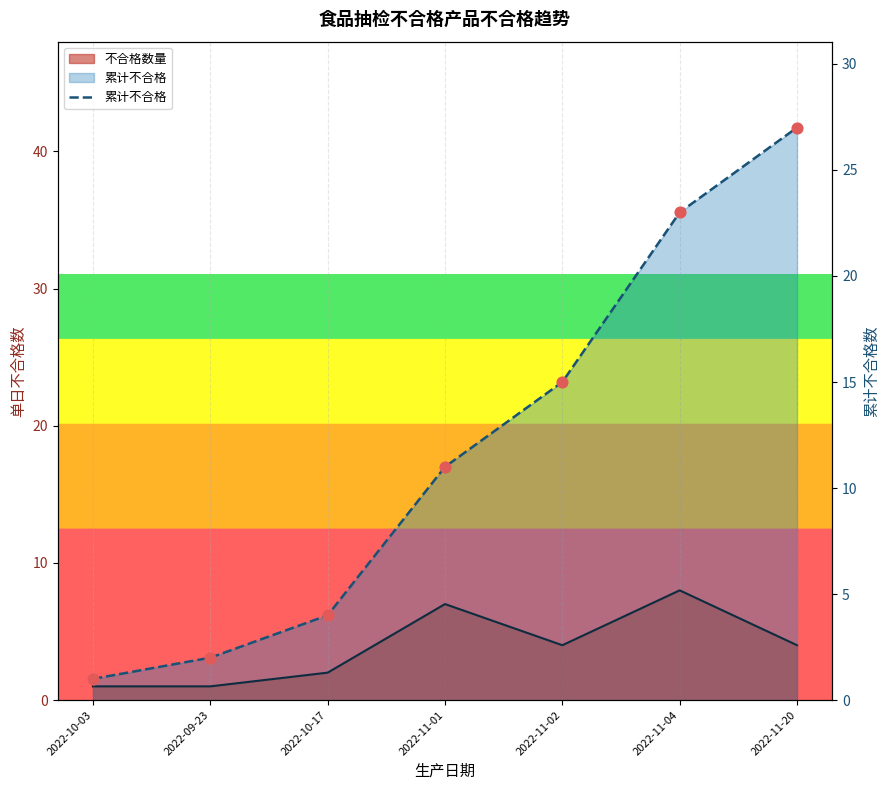

Approximately how many times larger is the value at 2022-11-04 compared to 2022-09-23?

11.5